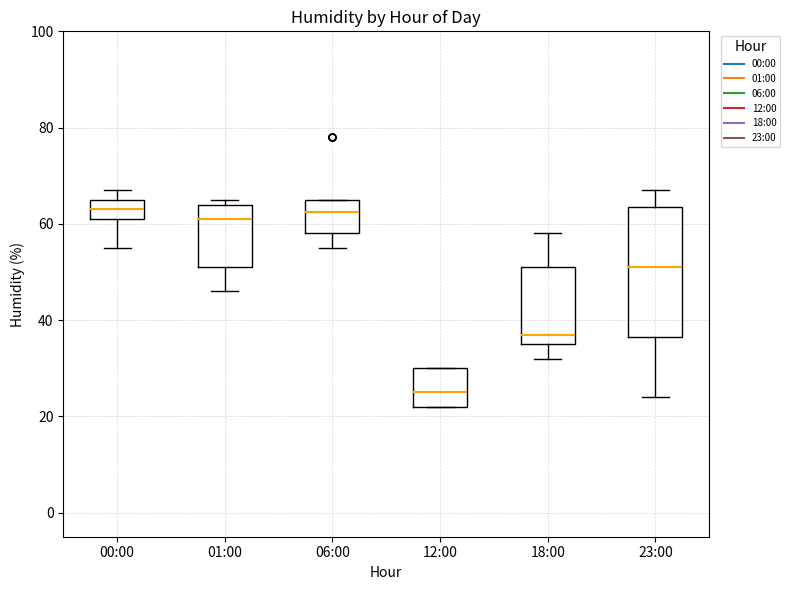

Reading left to right, read every box against the y-axis: the position of its median line, the range the box covers, and the ends of its whiskers. The values are not printed on the chart, so give them approximately, as read against the axis.

00:00: median 64, box 62 to 66, whiskers 56 to 68
01:00: median 62, box 52 to 64, whiskers 46 to 66
06:00: median 62, box 58 to 66, whiskers 56 to 66
12:00: median 26, box 22 to 30, whiskers 22 to 30
18:00: median 38, box 36 to 52, whiskers 32 to 58
23:00: median 52, box 36 to 64, whiskers 24 to 68